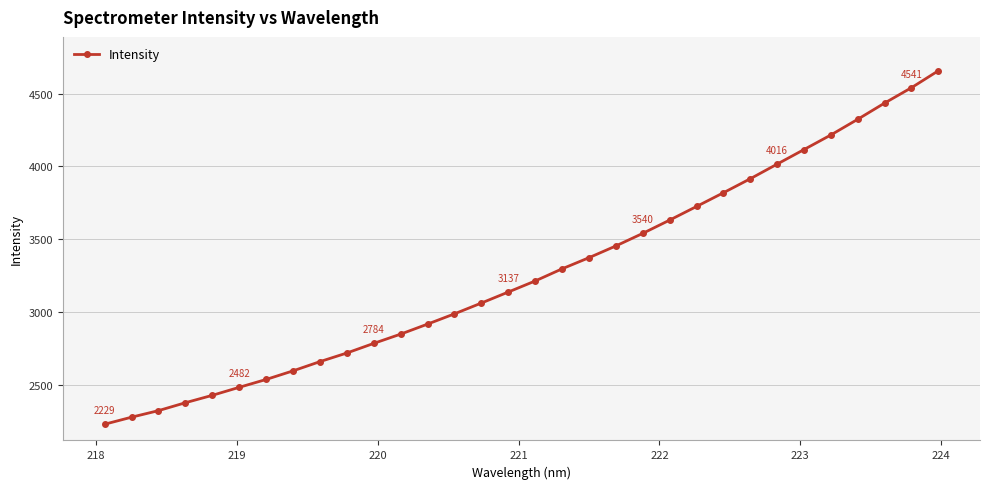

What is the value of the 6th point from the left?

2482.4